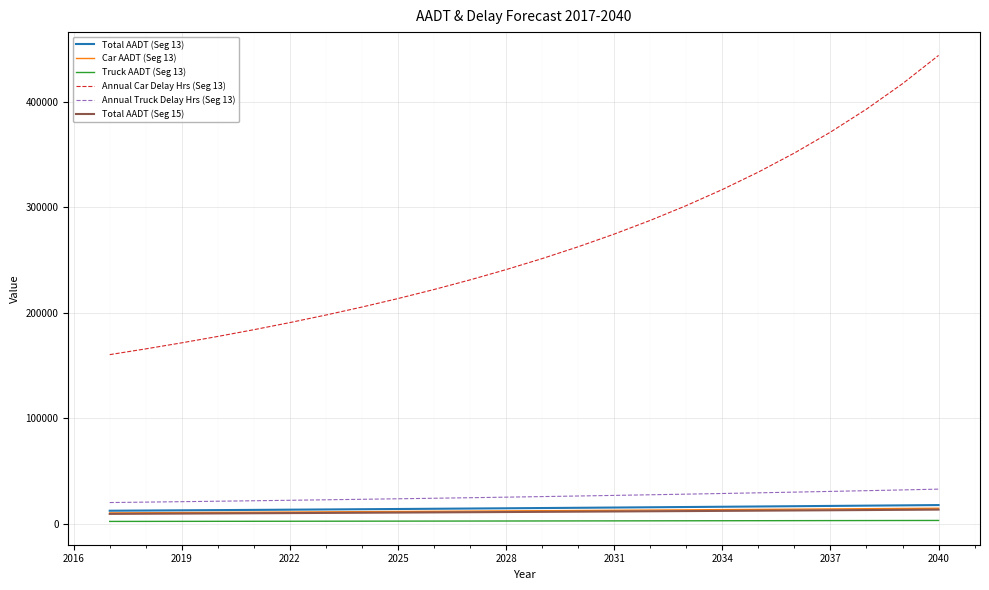

Which series has the widest spread of values?

Annual Car Delay Hrs (Seg 13)